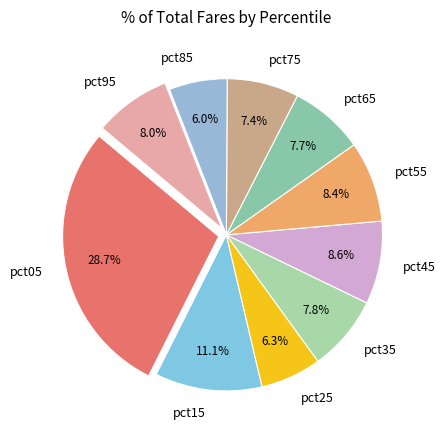

To the nearest percent, what is the difference between the largest and smallest slice percentages?

23%